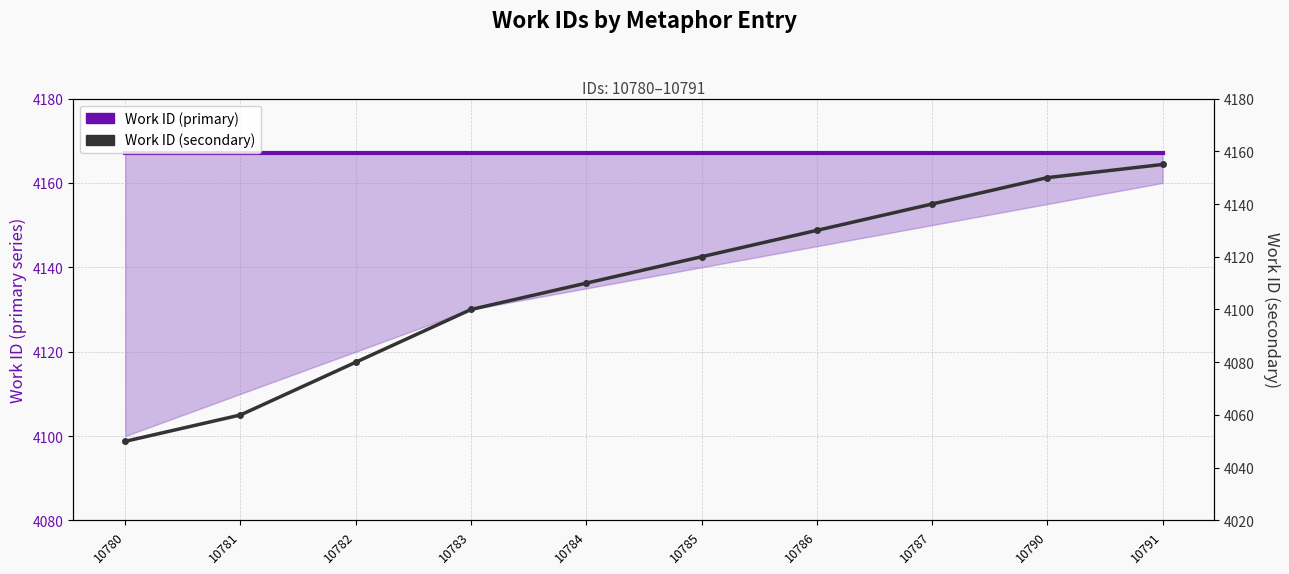

Reading left to right, list all the values displayed in this chart.

Work ID (primary): 4167	4167	4167	4167	4167	4167	4167	4167	4167	4167
Work ID (secondary): 4050	4060	4080	4100	4110	4120	4130	4140	4150	4155